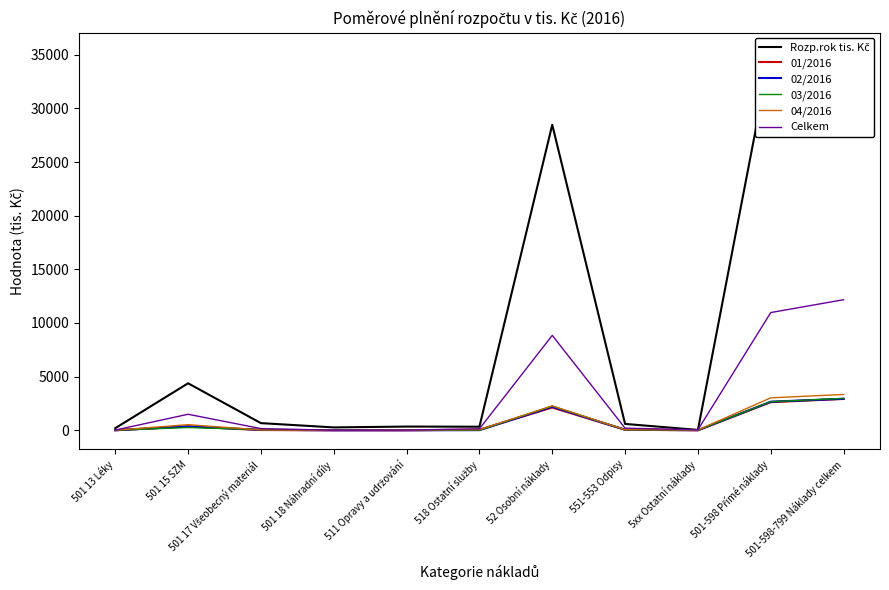

What is the difference between the maximum and minimum values in the 03/2016 series?

2972.3